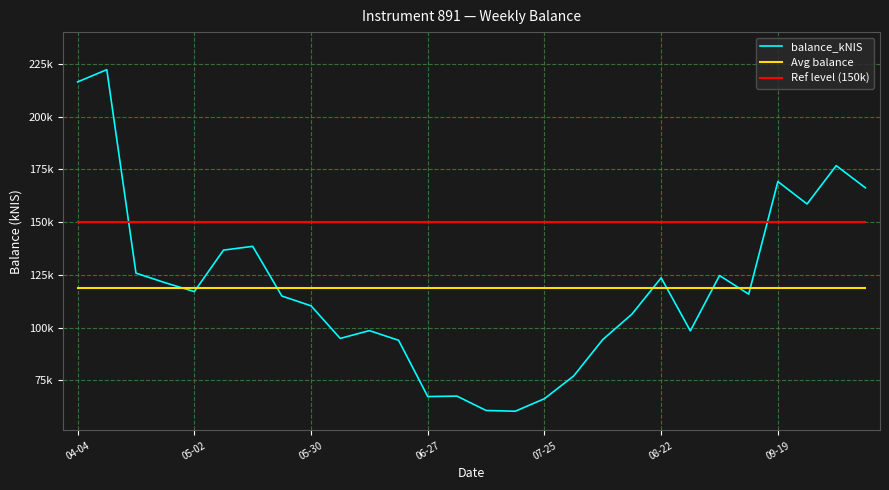

Where does the balance_kNIS series first go above 115876?

04-04